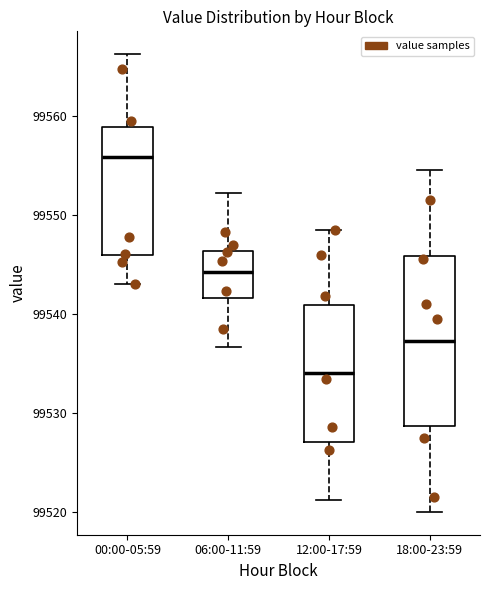

Where does the upper whisker of the box for 06:00-11:59 end on the y-axis? The values are not printed on the chart, so give them approximately, as read against the axis.

99552